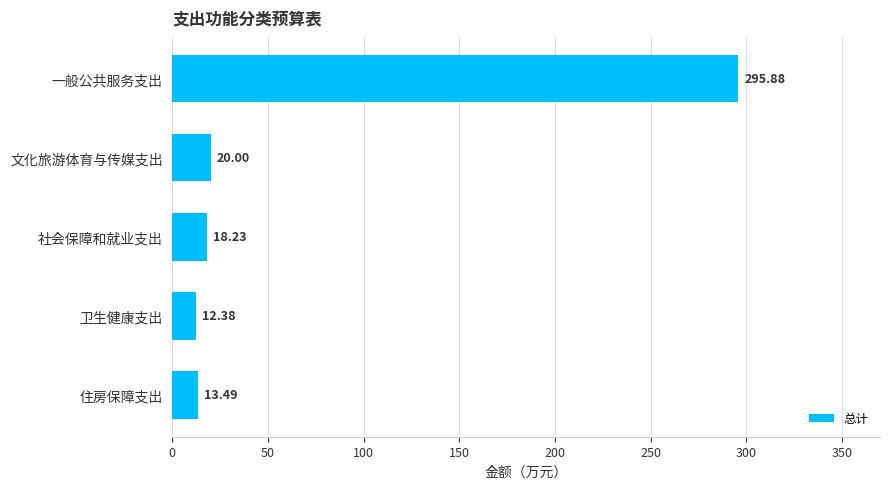

What is the label of the 5th bar from the bottom?

一般公共服务支出